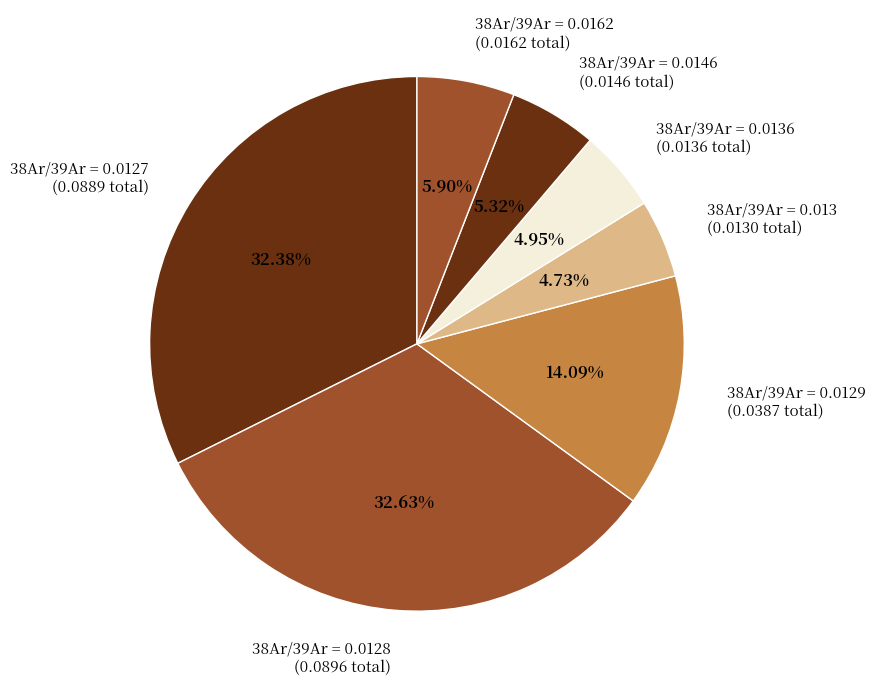

Approximately how many times larger is the value at 38Ar/39Ar = 0.0146 (0.0146 total) compared to 38Ar/39Ar = 0.013 (0.0130 total)?

1.1